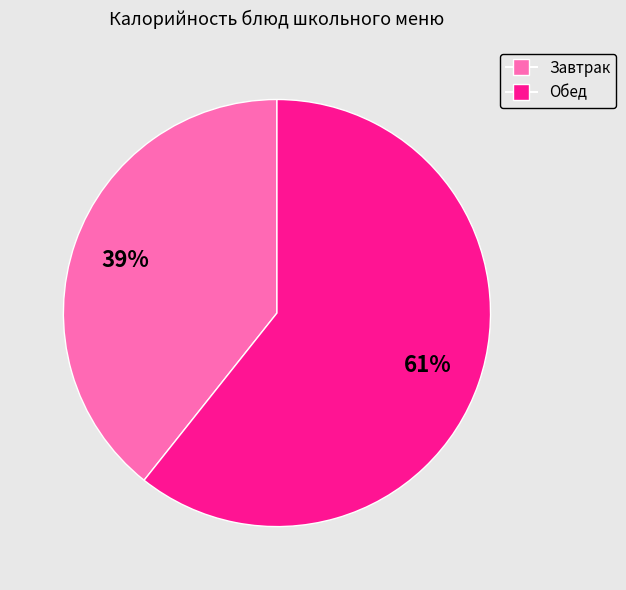

Is there any slice that represents more than half of the pie?

Yes